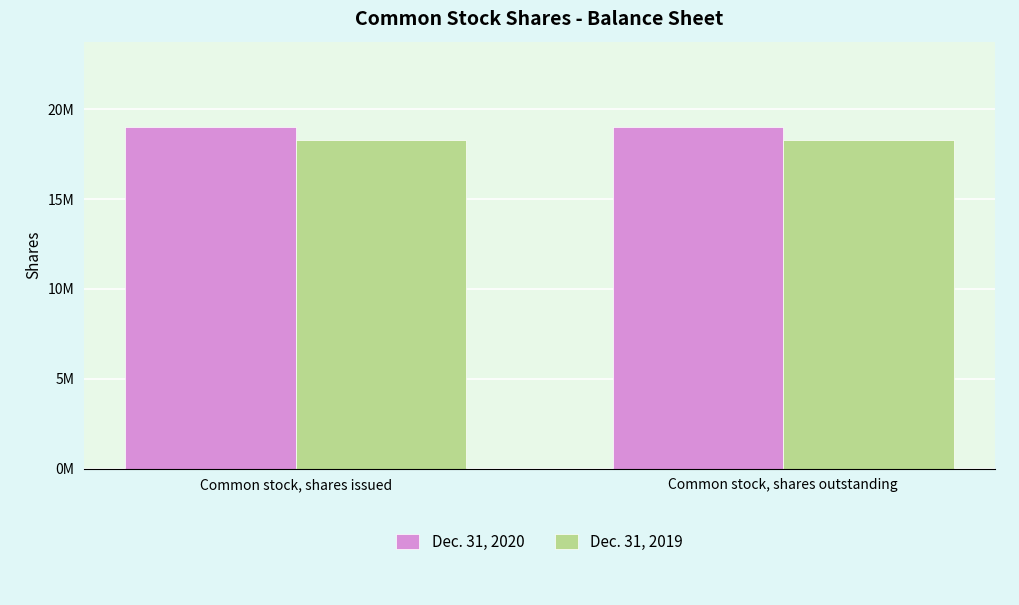

The Dec. 31, 2020 series shows 18999701 at Common stock, shares outstanding. True or false?

True